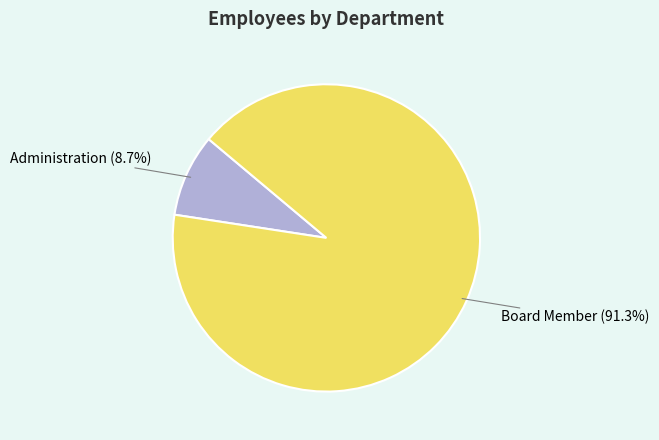

What is the smallest slice in the pie chart?

Administration